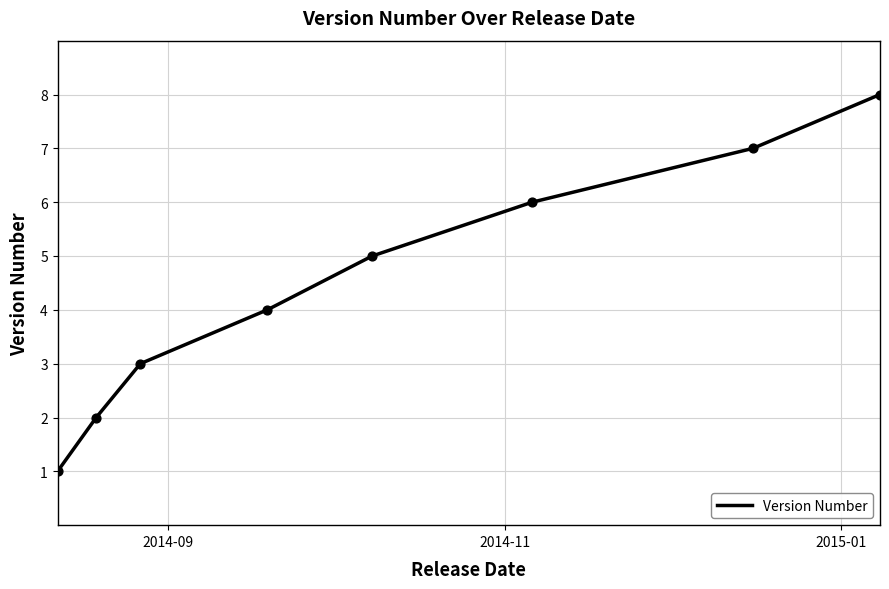

True or false: there are more than 0 points higher than both neighbors.

False